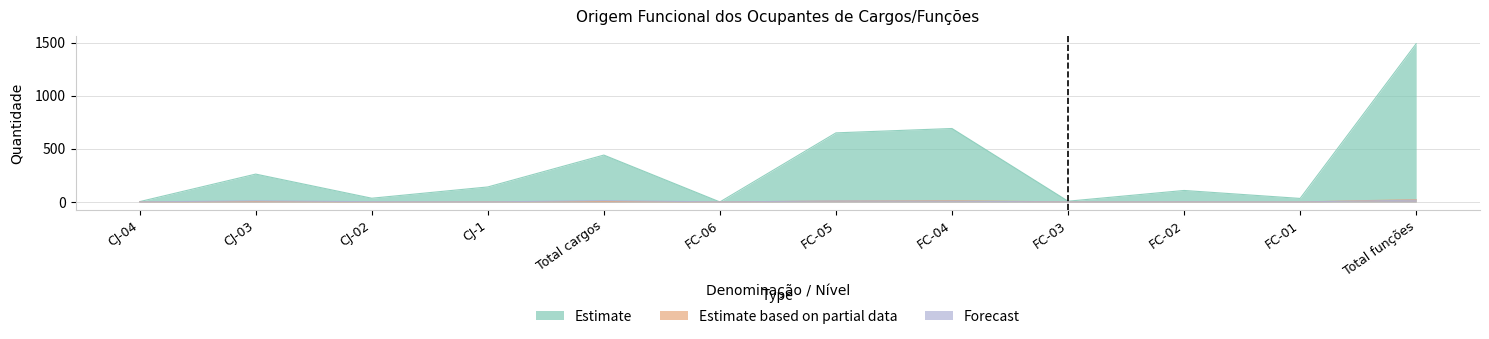

What is the average value of the Forecast series?

5